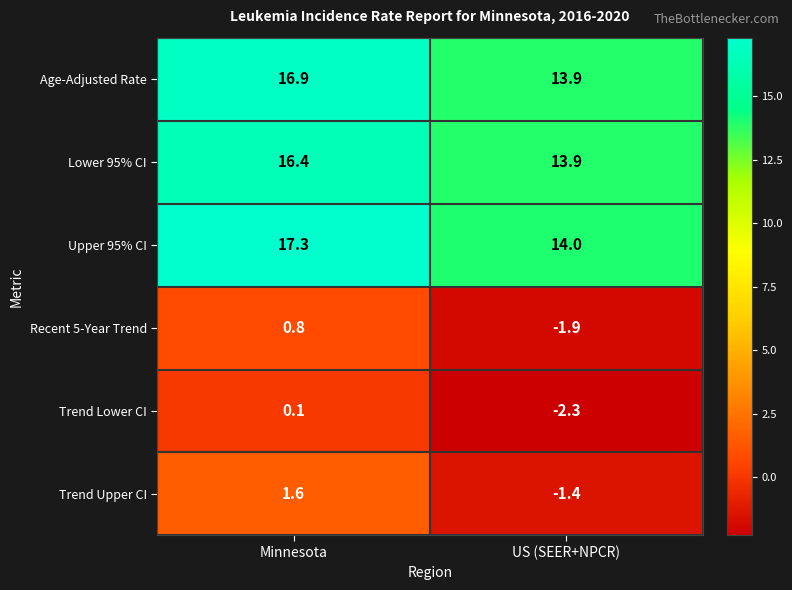

Reading left to right, transcribe all the data shown in this chart.

Age-Adjusted Rate: Minnesota=16.9	US (SEER+NPCR)=13.9
Lower 95% CI: Minnesota=16.4	US (SEER+NPCR)=13.9
Upper 95% CI: Minnesota=17.3	US (SEER+NPCR)=14.0
Recent 5-Year Trend: Minnesota=0.8	US (SEER+NPCR)=-1.9
Trend Lower CI: Minnesota=0.1	US (SEER+NPCR)=-2.3
Trend Upper CI: Minnesota=1.6	US (SEER+NPCR)=-1.4